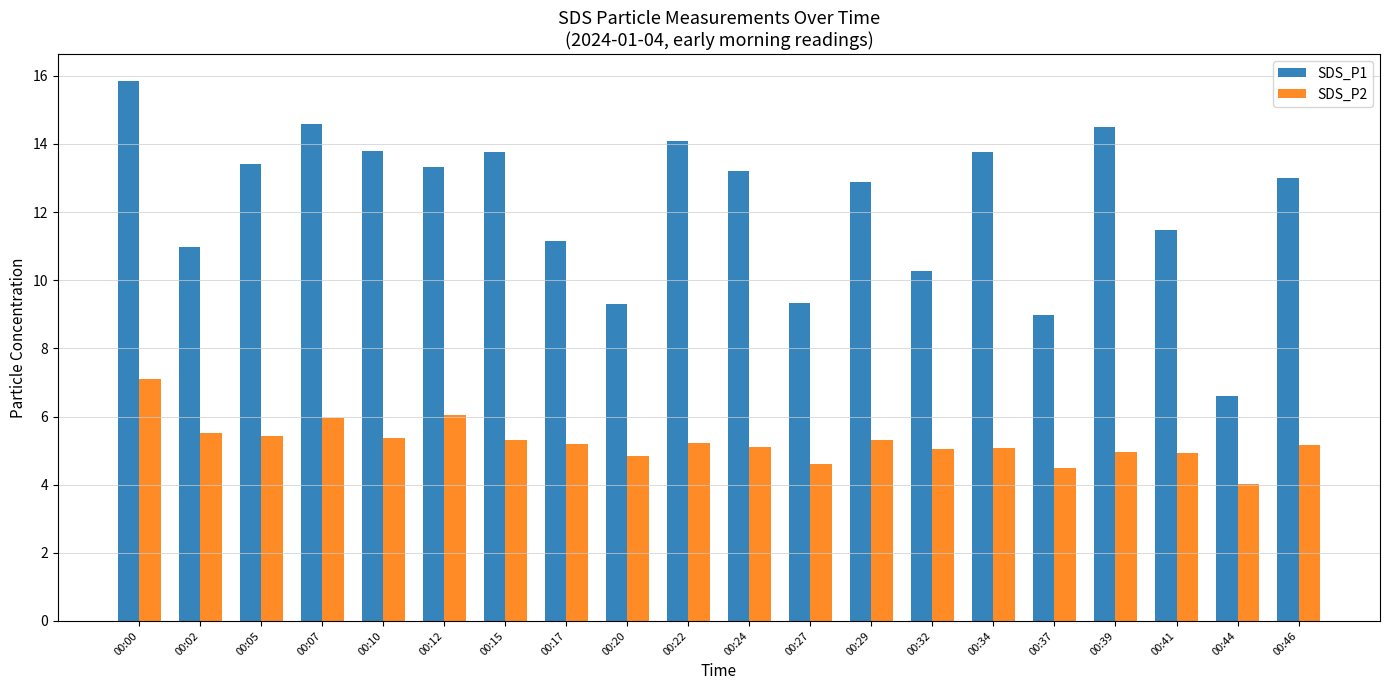

Where does the SDS_P1 series first go above 13?

00:00